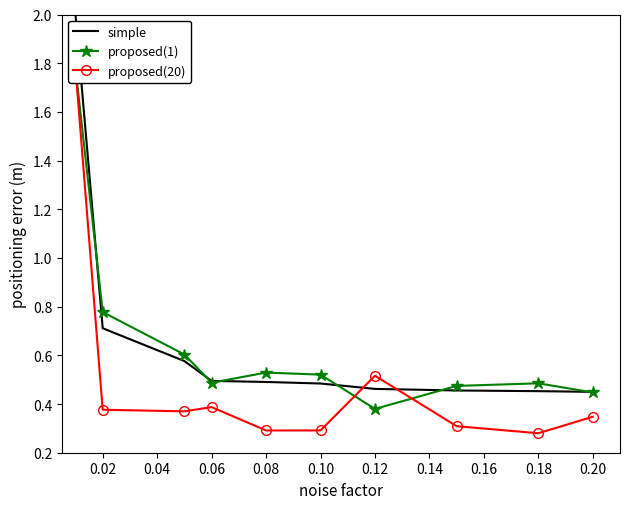

Reading right to left, list all the values displayed in this chart.

simple: 0.5	0.5	0.5	0.5	0.5	0.5	0.5	0.6	0.7	2.0
proposed(1): 0.4	0.5	0.5	0.4	0.5	0.5	0.5	0.6	0.8	1.8
proposed(20): 0.3	0.3	0.3	0.5	0.3	0.3	0.4	0.4	0.4	1.8